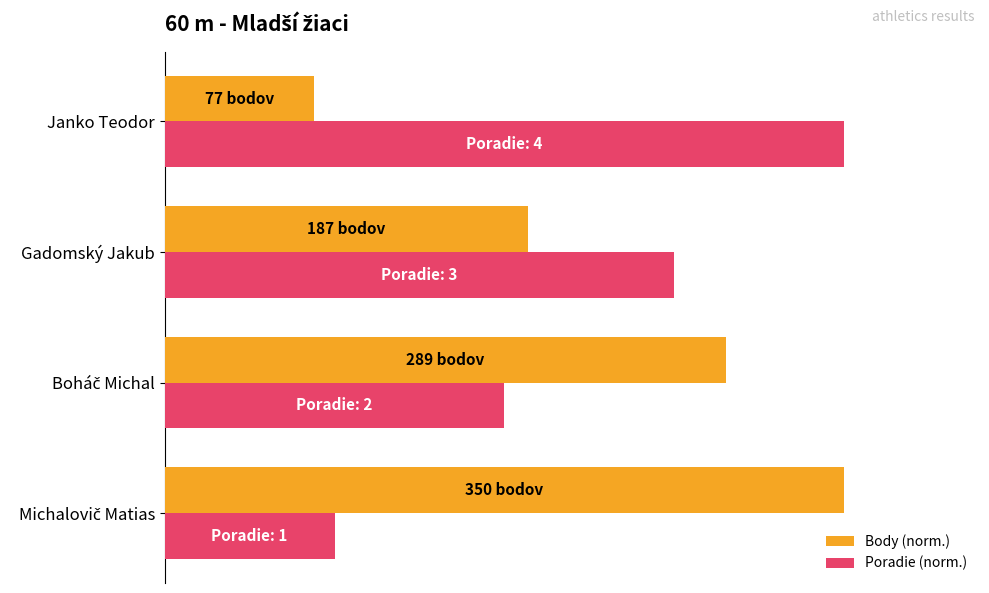

What are all the series names shown in the legend?

Body (norm.), Poradie (norm.)